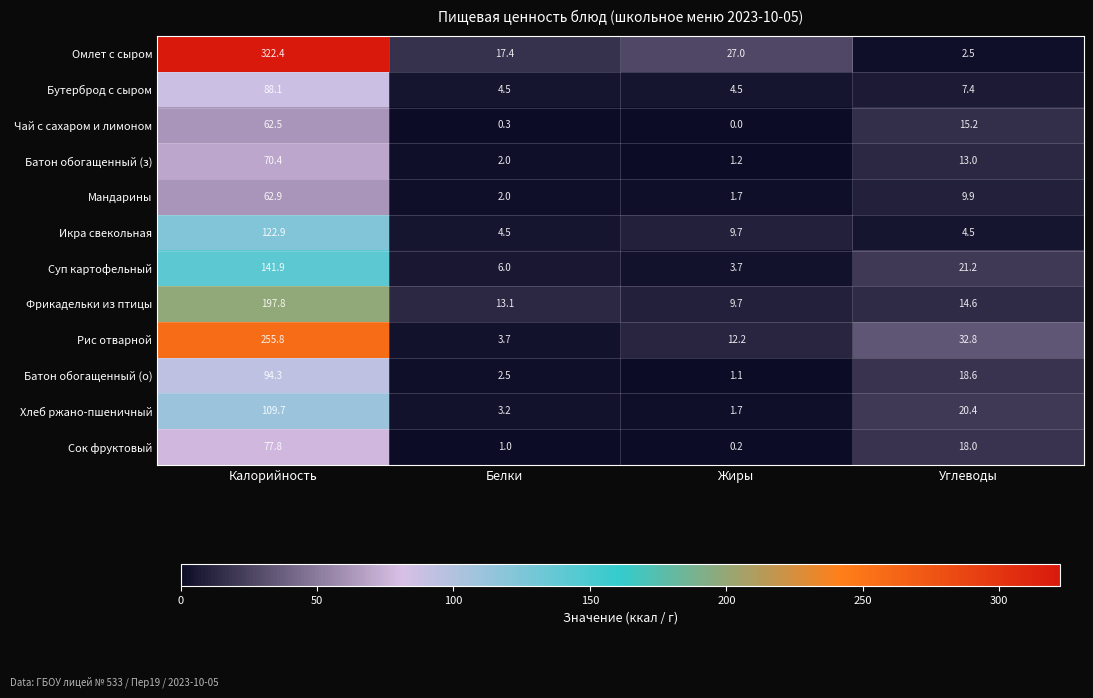

Is the value of Хлеб ржано-пшеничный at Калорийность greater than the value of Батон обогащенный (з) at Калорийность?

Yes